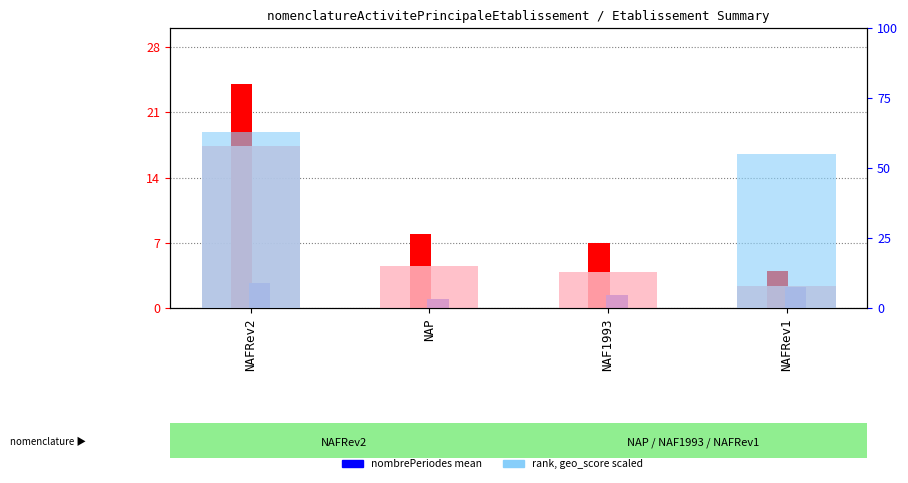

At which label is count closest to 14?

NAP